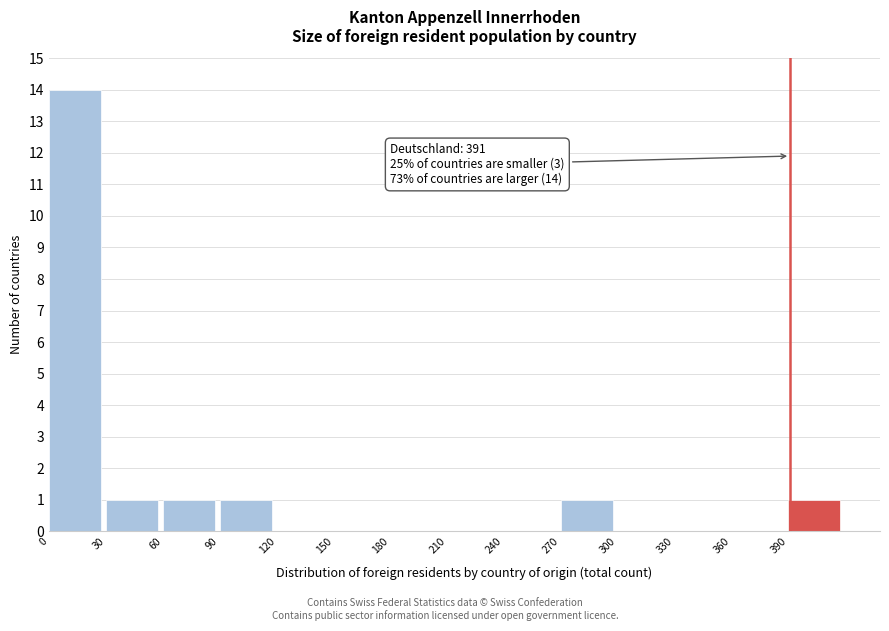

Over which range of the x-axis is the bar tallest?

0 to 30